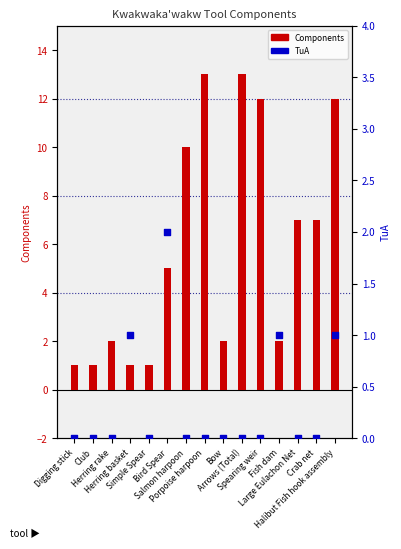

Is the value of TuA at Large Eulachon Net greater than the value of Components at Arrows (Total)?

No